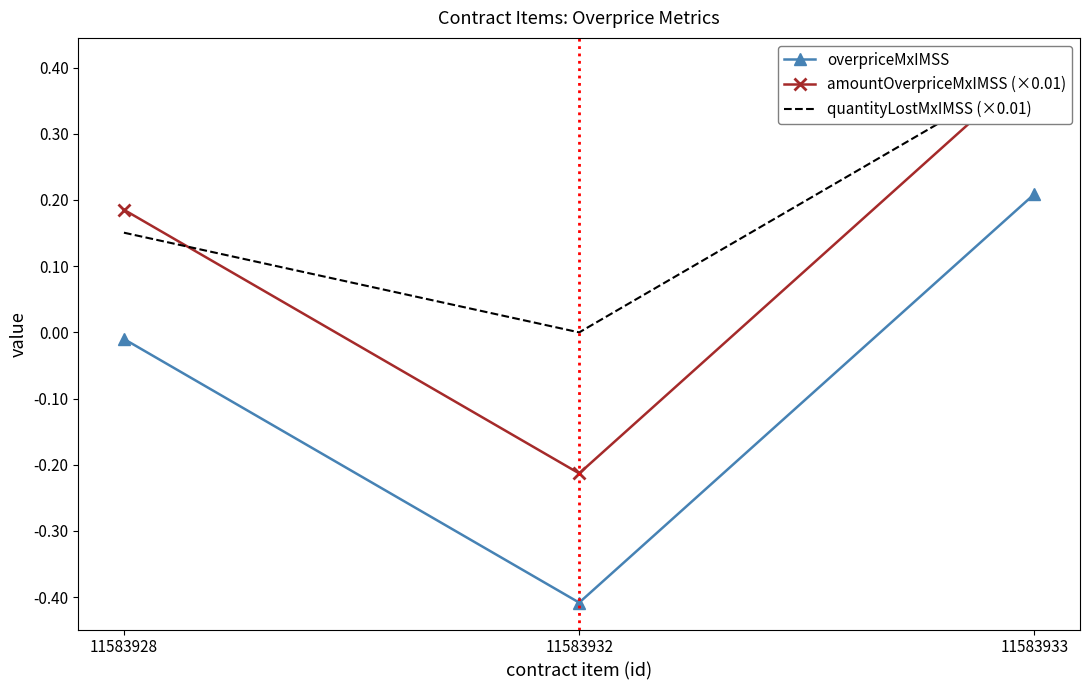

The amountOverpriceMxIMSS (×0.01) series shows -0.2 at 11583932. True or false?

True